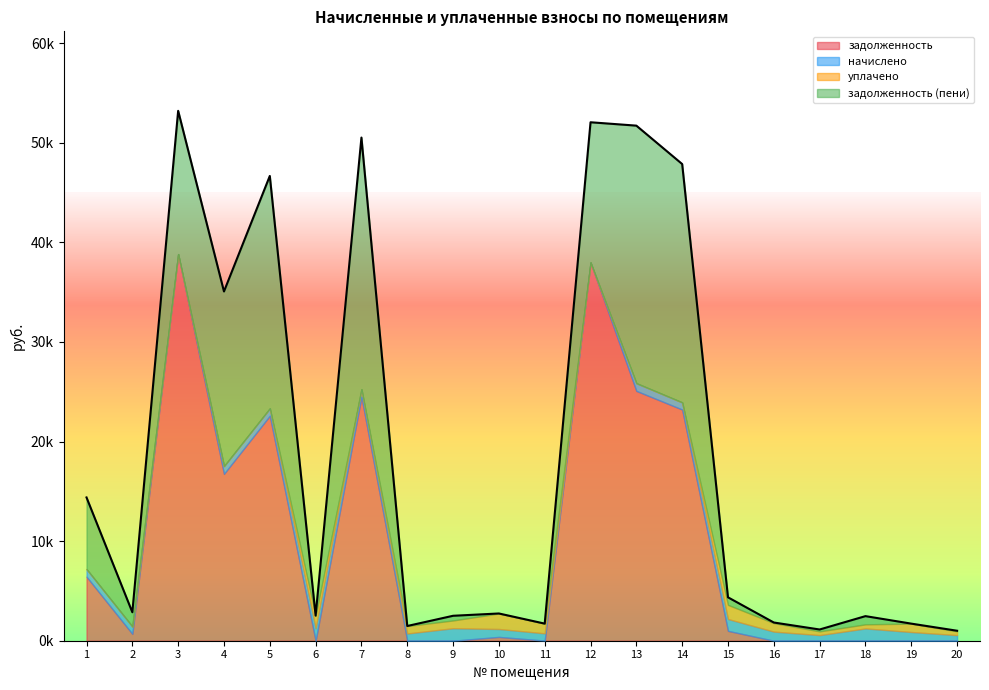

How many intersections are there between уплачено and задолженность (пени)?

7